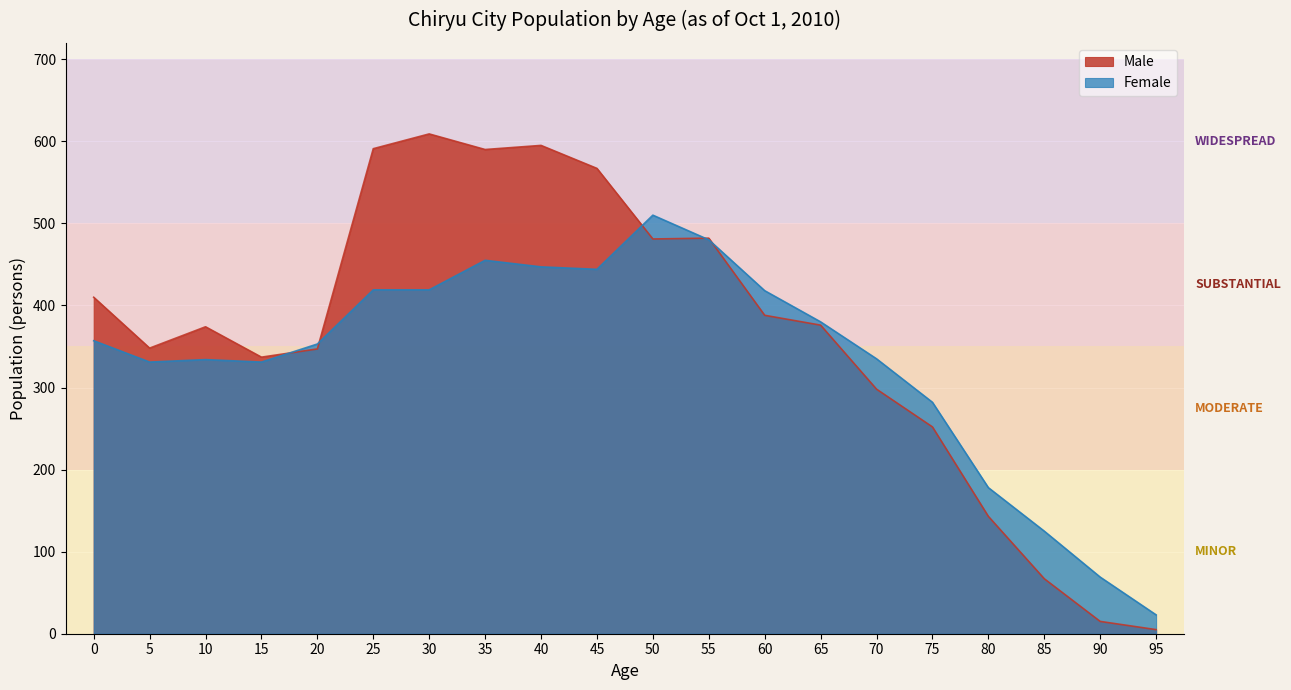

Which label corresponds to the largest value in the chart?

30